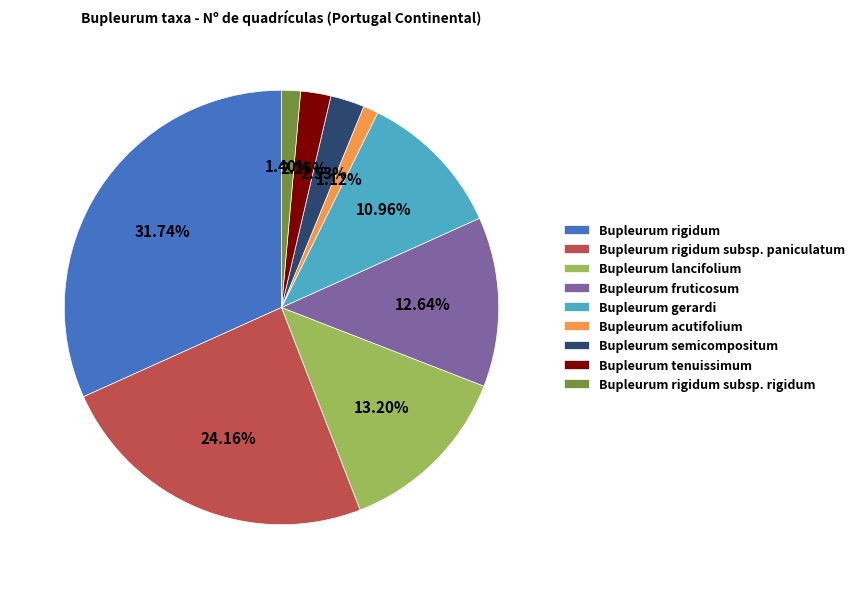

Which slice is the largest?

Bupleurum rigidum